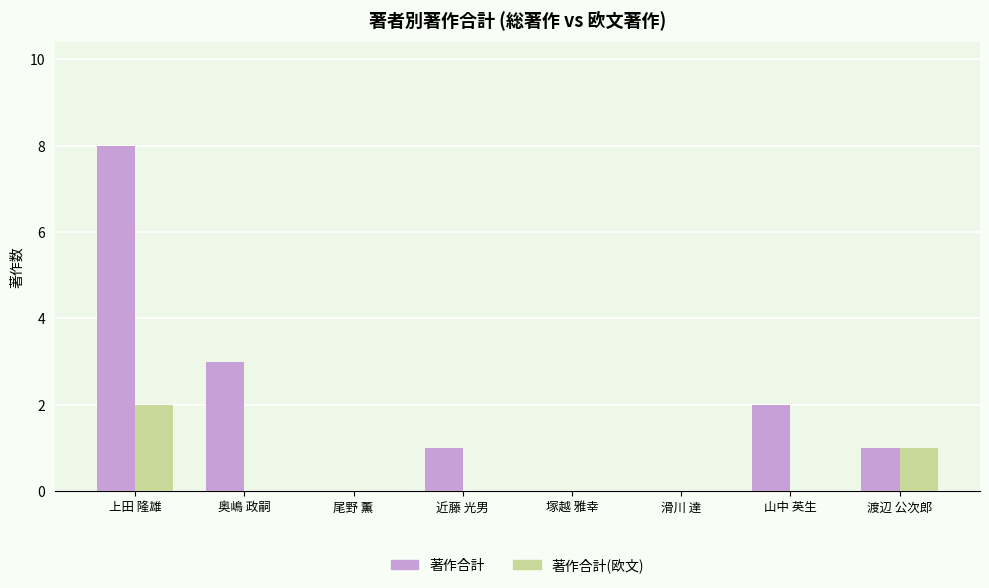

The 著作合計(欧文) series shows 1 at 山中 英生. True or false?

False